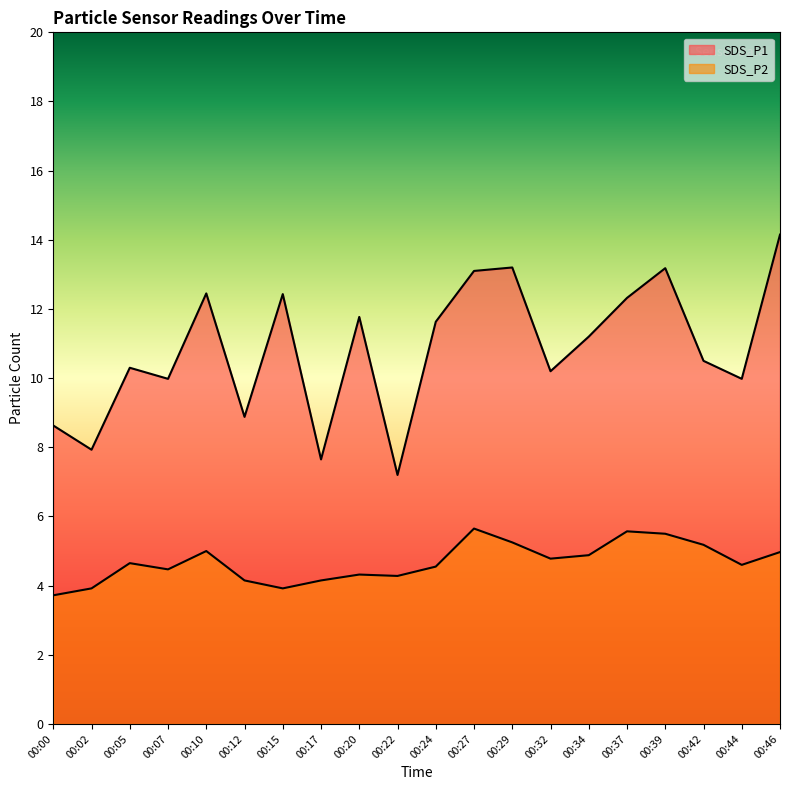

True or false: SDS_P1 and SDS_P2 intersect in this chart.

False